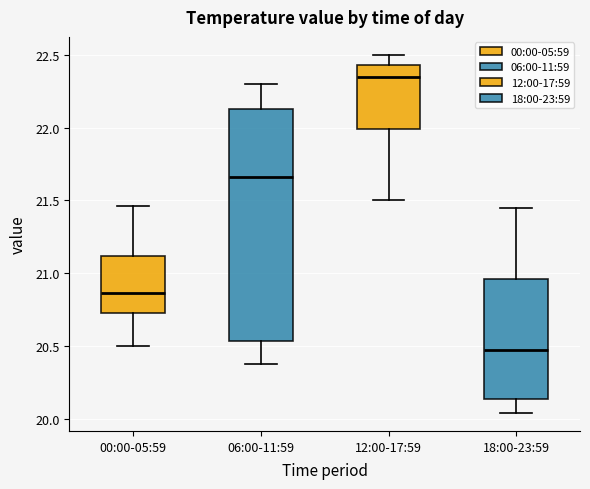

Reading left to right, transcribe this box plot: for each box, give where its median line is, the range the box spans, and where its two whiskers end, as read against the y-axis. The values are not printed on the chart, so give them approximately, as read against the axis.

00:00-05:59: median 20.85, box 20.75 to 21.10, whiskers 20.50 to 21.45
06:00-11:59: median 21.65, box 20.55 to 22.15, whiskers 20.40 to 22.30
12:00-17:59: median 22.35, box 22.00 to 22.45, whiskers 21.50 to 22.50
18:00-23:59: median 20.50, box 20.15 to 20.95, whiskers 20.05 to 21.45